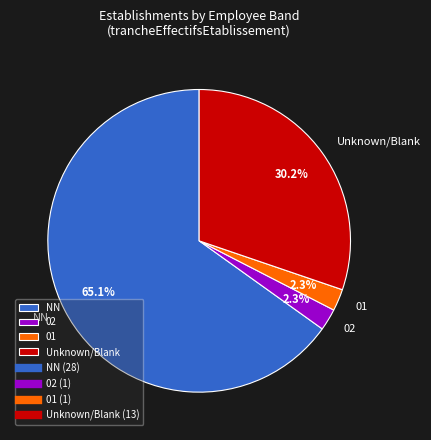

What percentage is the 02 slice, to the nearest percent?

2%